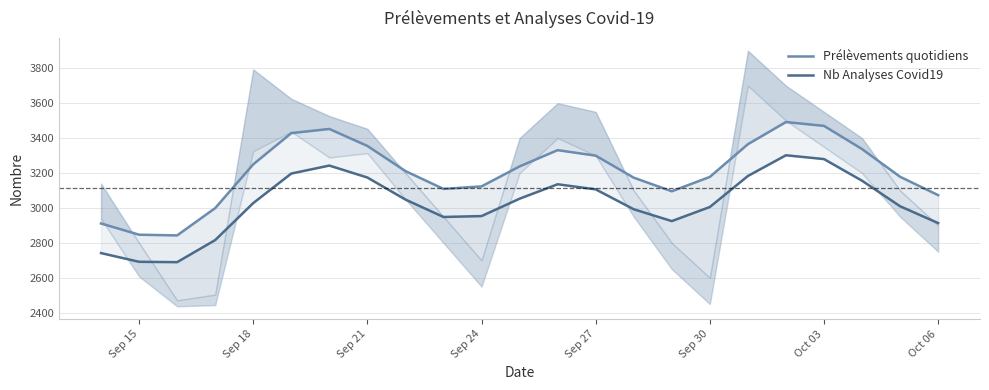

Reading left to right, extract all data points from this chart.

Prélèvements quotidiens: 2911.2	2846.9	2842.9	2999.2	3249.8	3428.6	3452.4	3355.1	3211.2	3109.0	3123.6	3237.9	3331.0	3299.5	3173.4	3095.6	3177.8	3365.0	3491.9	3469.9	3337.2	3178.6	3073.5
Nb Analyses Covid19: 2741.7	2691.8	2689.7	2816.1	3027.9	3197.1	3242.7	3174.2	3048.1	2948.4	2953.5	3053.0	3135.7	3106.4	2992.6	2924.8	3005.5	3183.0	3301.7	3279.8	3155.9	3009.8	2913.5